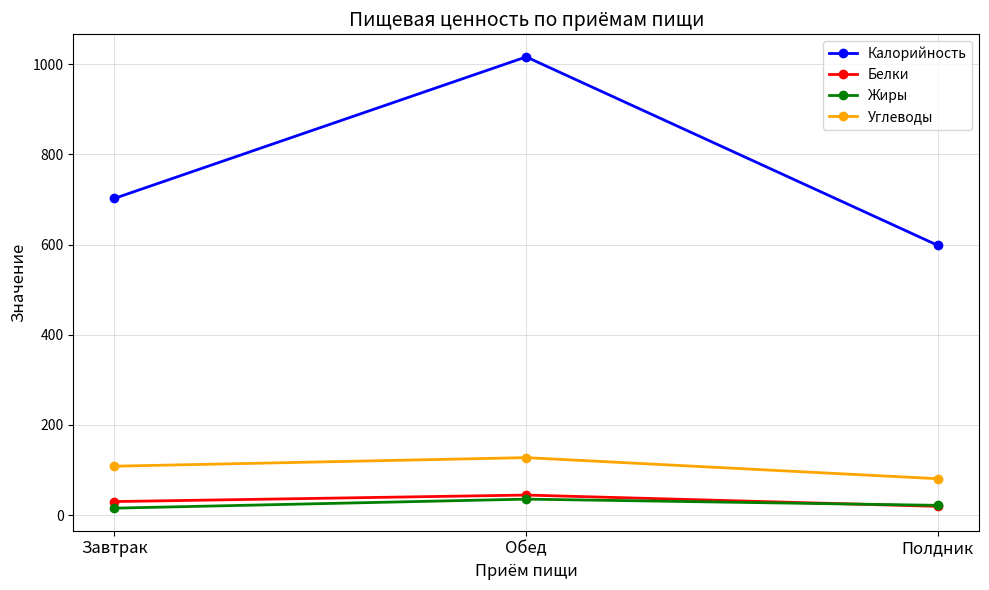

At how many categories does at least one series exceed 505?

3